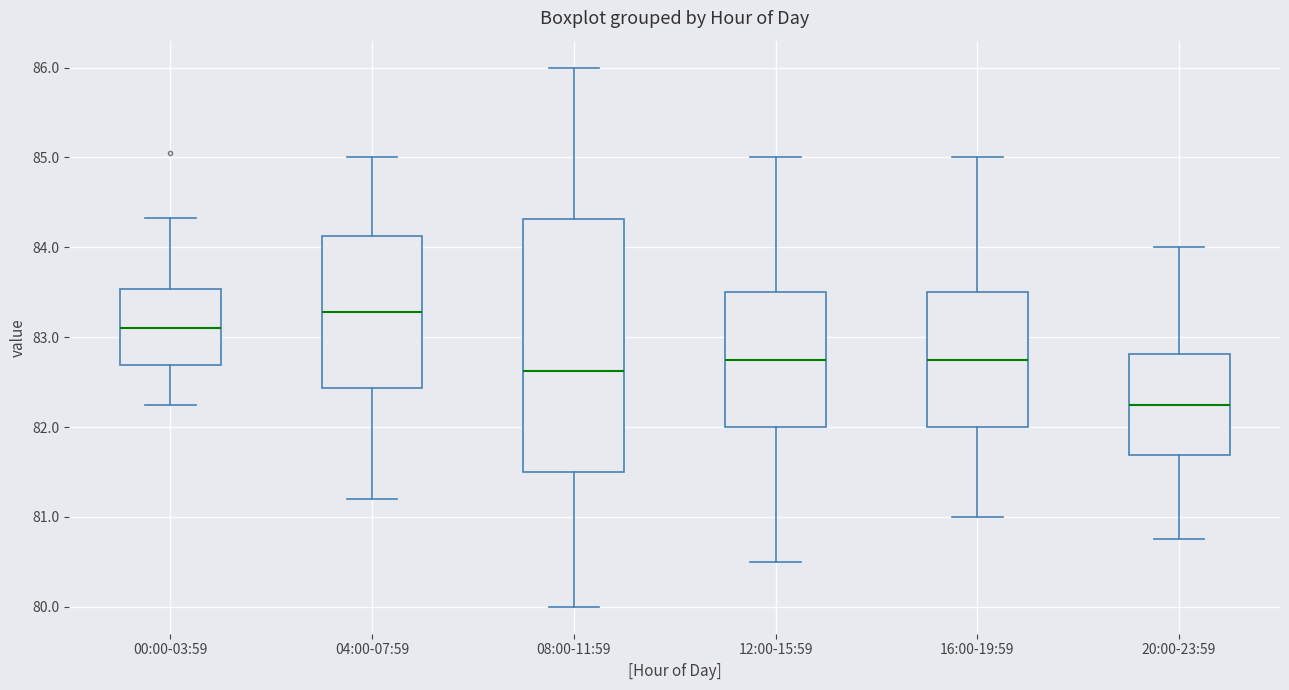

Which box has the lowest median line?

20:00-23:59